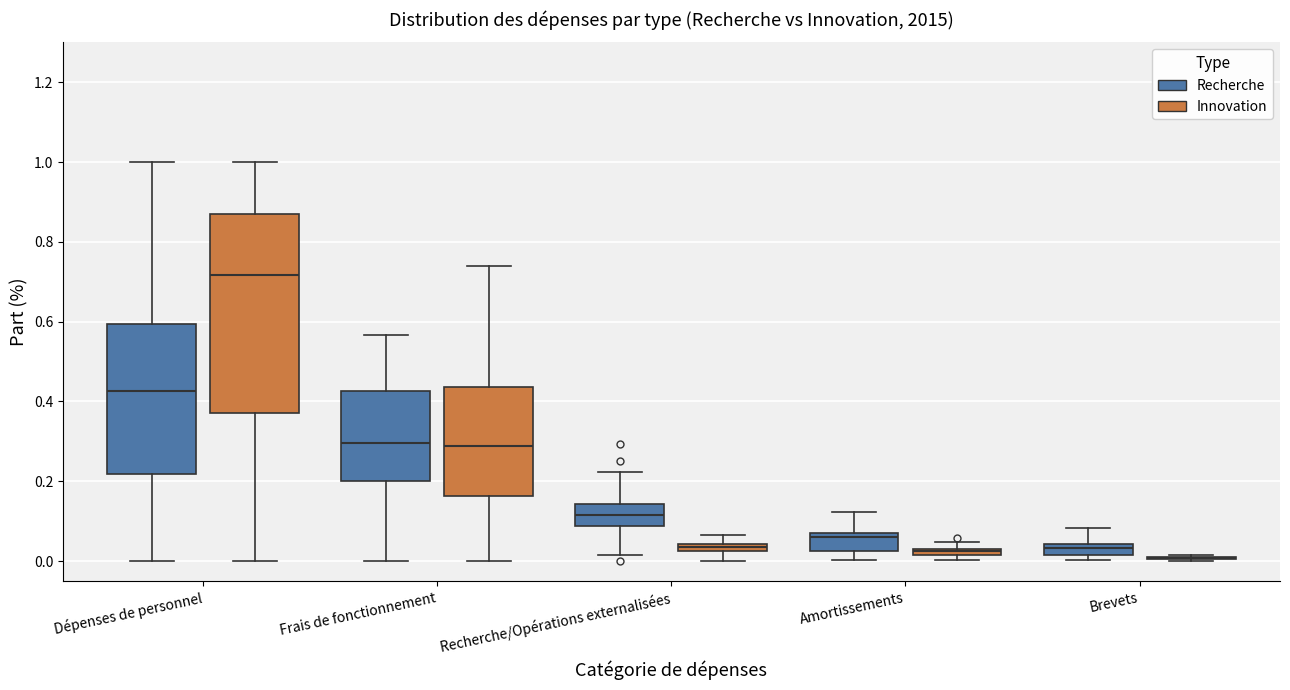

Where is the upper edge of the box for Amortissements (Innovation) on the y-axis? The values are not printed on the chart, so give them approximately, as read against the axis.

0.04